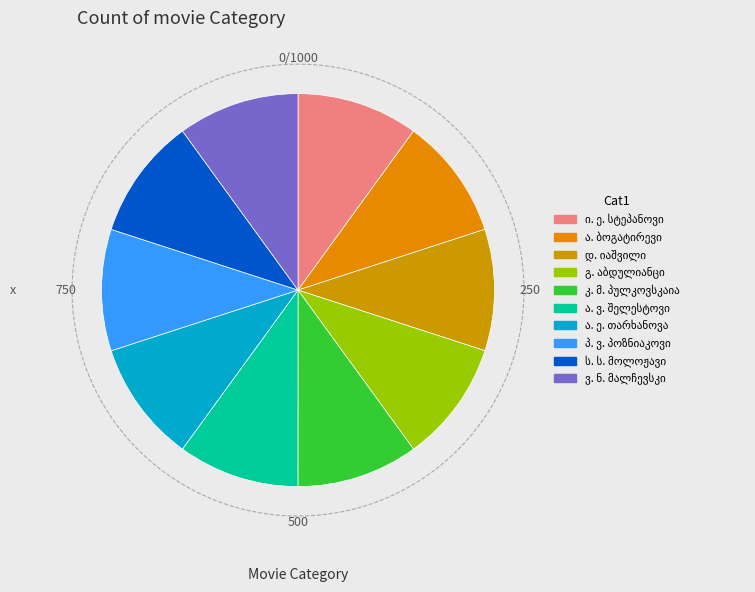

Count the number of slices in the pie.

10